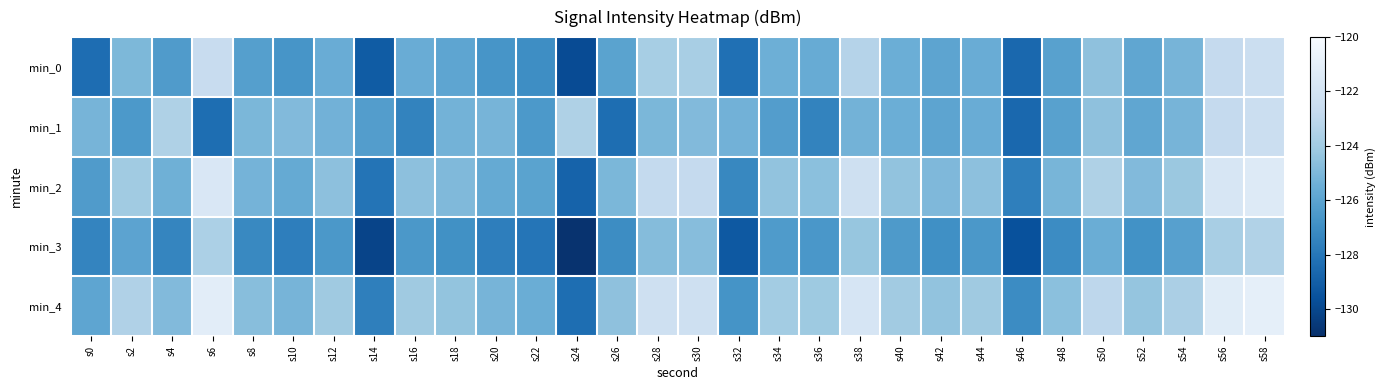

Reading right to left, transcribe all the data shown in this chart.

min_0: s58=-122.5	s56=-122.8	s54=-125.2	s52=-125.9	s50=-124.5	s48=-126.1	s46=-128.6	s44=-125.6	s42=-126.0	s40=-125.5	s38=-123.3	s36=-125.6	s34=-125.4	s32=-128.3	s30=-123.8	s28=-123.8	s26=-126.1	s24=-129.8	s22=-127.0	s20=-126.7	s18=-125.9	s16=-125.6	s14=-129.1	s12=-125.6	s10=-126.7	s8=-126.2	s6=-122.6	s4=-126.4	s2=-125.0	s0=-128.4
min_1: s58=-122.5	s56=-122.8	s54=-125.2	s52=-125.9	s50=-124.5	s48=-126.1	s46=-128.6	s44=-125.6	s42=-126.0	s40=-125.5	s38=-125.3	s36=-127.5	s34=-126.3	s32=-125.3	s30=-124.9	s28=-125.1	s26=-128.3	s24=-123.6	s22=-126.5	s20=-125.2	s18=-125.3	s16=-127.5	s14=-126.3	s12=-125.3	s10=-124.9	s8=-125.1	s6=-128.3	s4=-123.6	s2=-126.5	s0=-125.2
min_2: s58=-121.5	s56=-121.8	s54=-124.2	s52=-124.9	s50=-123.5	s48=-125.1	s46=-127.6	s44=-124.6	s42=-125.0	s40=-124.5	s38=-122.3	s36=-124.6	s34=-124.4	s32=-127.3	s30=-122.8	s28=-122.8	s26=-125.1	s24=-128.8	s22=-126.0	s20=-125.7	s18=-124.9	s16=-124.6	s14=-128.1	s12=-124.6	s10=-125.7	s8=-125.2	s6=-121.6	s4=-125.4	s2=-124.0	s0=-126.4
min_3: s58=-123.5	s56=-123.8	s54=-126.2	s52=-126.9	s50=-125.5	s48=-127.1	s46=-129.6	s44=-126.6	s42=-127.0	s40=-126.5	s38=-124.3	s36=-126.6	s34=-126.4	s32=-129.3	s30=-124.8	s28=-124.8	s26=-127.1	s24=-130.8	s22=-128.0	s20=-127.7	s18=-126.9	s16=-126.6	s14=-130.1	s12=-126.6	s10=-127.7	s8=-127.2	s6=-123.6	s4=-127.4	s2=-126.0	s0=-127.4
min_4: s58=-121.0	s56=-121.3	s54=-123.7	s52=-124.4	s50=-123.0	s48=-124.6	s46=-127.1	s44=-124.1	s42=-124.5	s40=-124.0	s38=-121.8	s36=-124.1	s34=-123.9	s32=-126.8	s30=-122.3	s28=-122.3	s26=-124.6	s24=-128.3	s22=-125.5	s20=-125.2	s18=-124.4	s16=-124.1	s14=-127.6	s12=-124.1	s10=-125.2	s8=-124.7	s6=-121.1	s4=-124.9	s2=-123.5	s0=-125.9